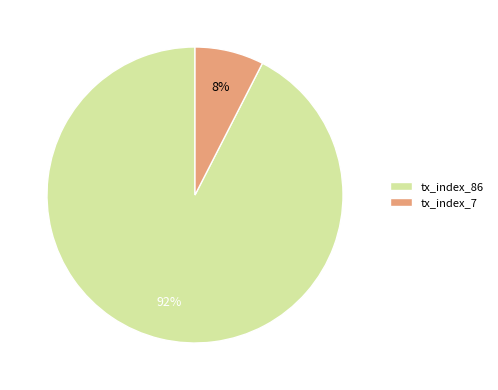

Approximately how many times larger is the value at tx_index_7 compared to tx_index_86?

0.1